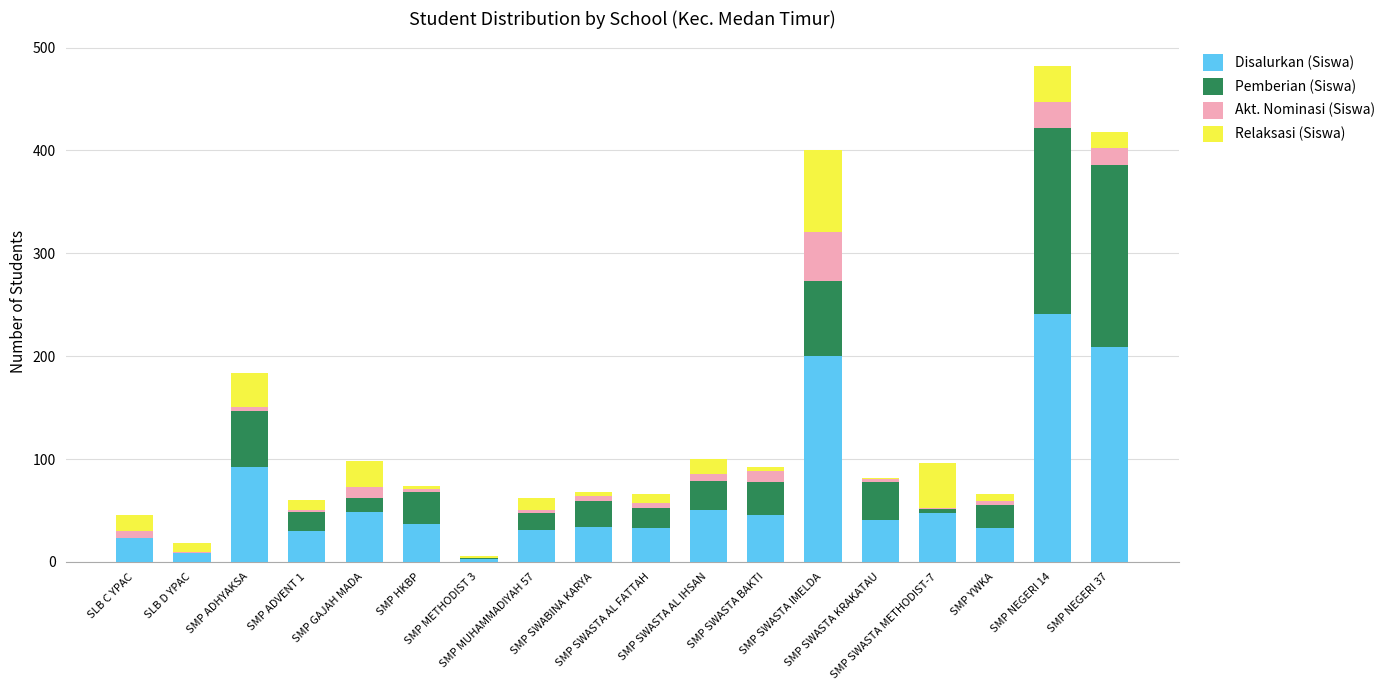

How many series are shown in this chart?

4